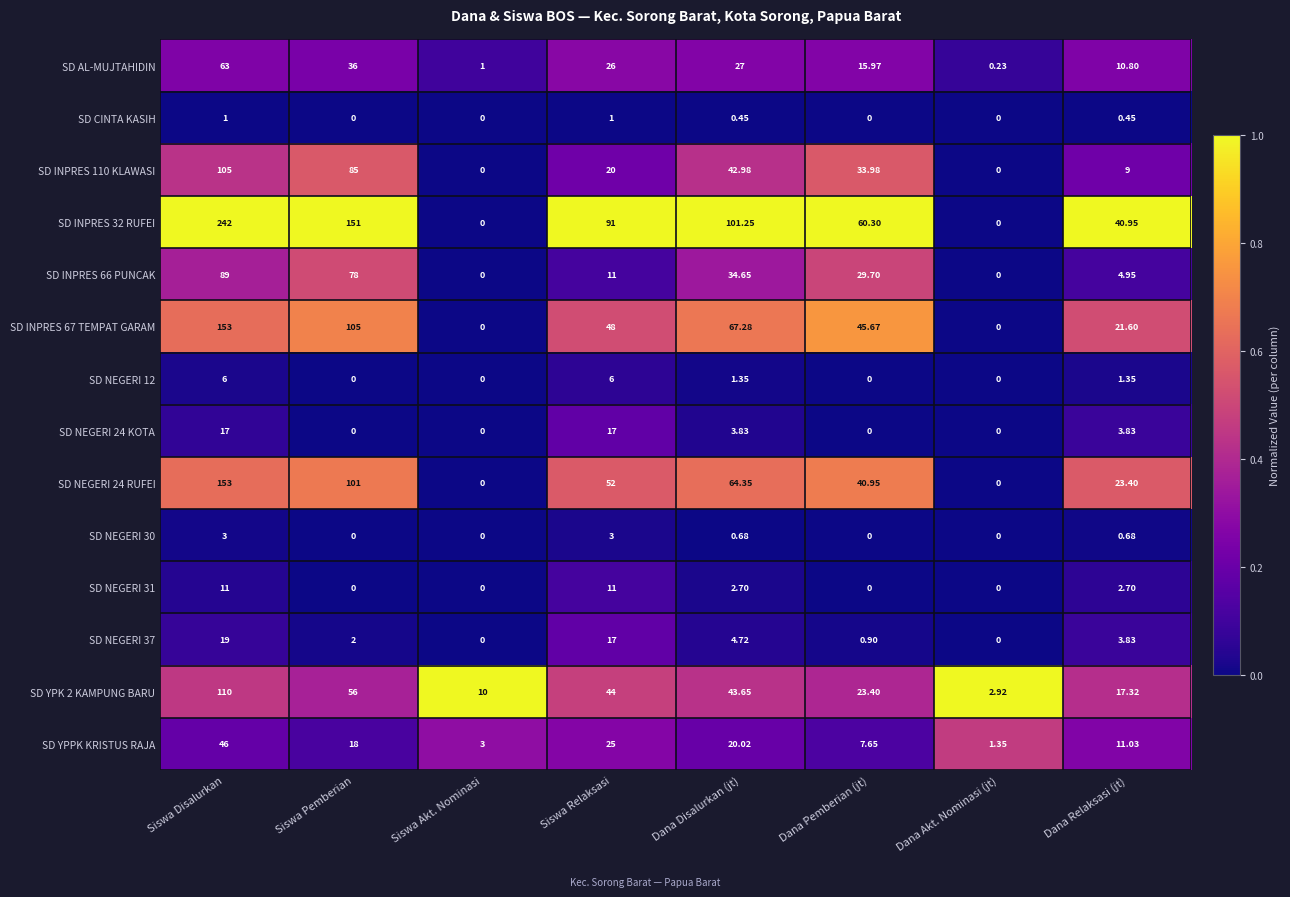

At which category is the sum across all series the highest?

Siswa Disalurkan